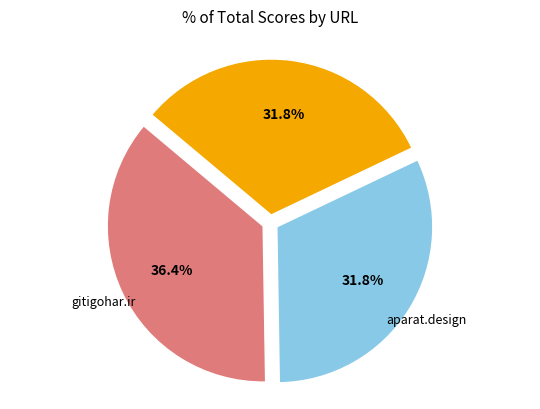

Does aparat.design represent more than half of the total?

No